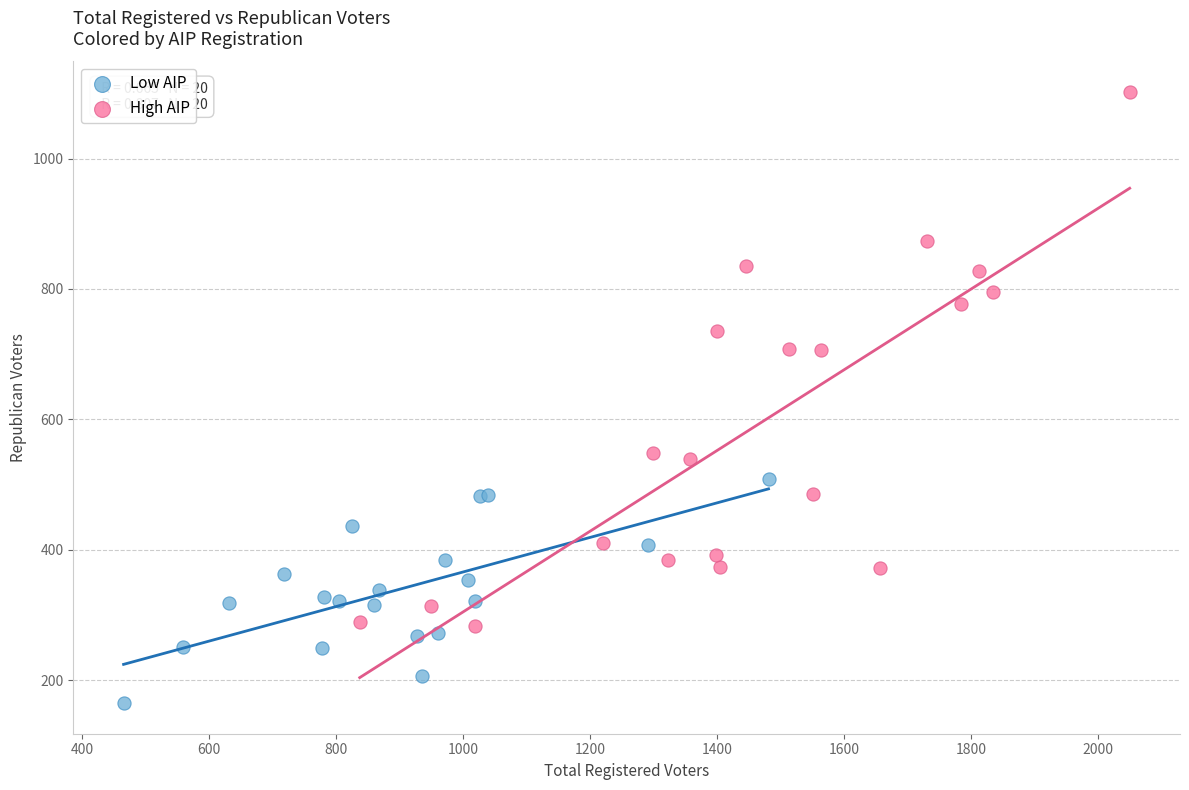

Which series reaches the minimum Y coordinate?

Low AIP